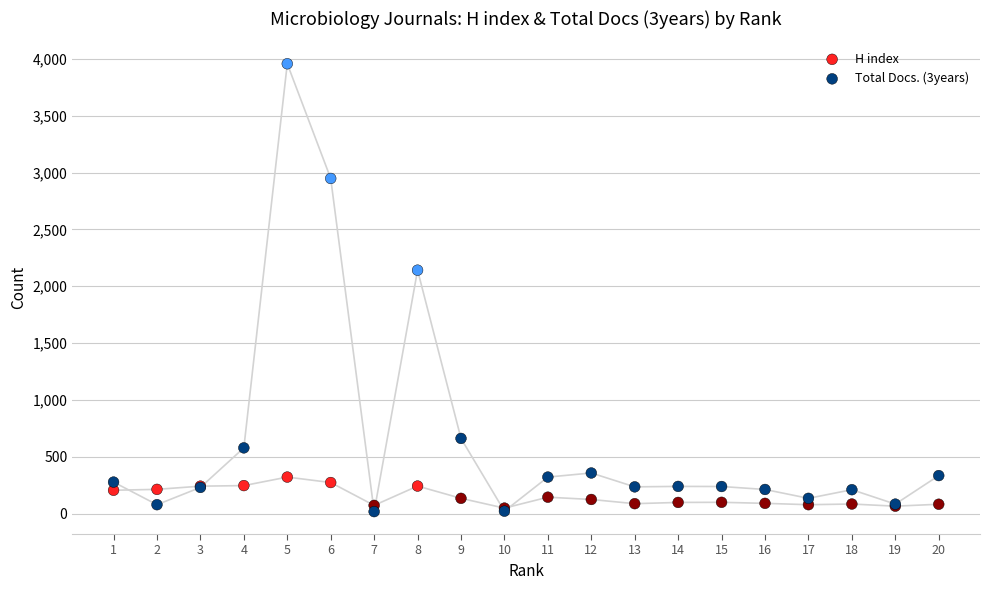

Across all series, what Y value is closest to 1987?

2141